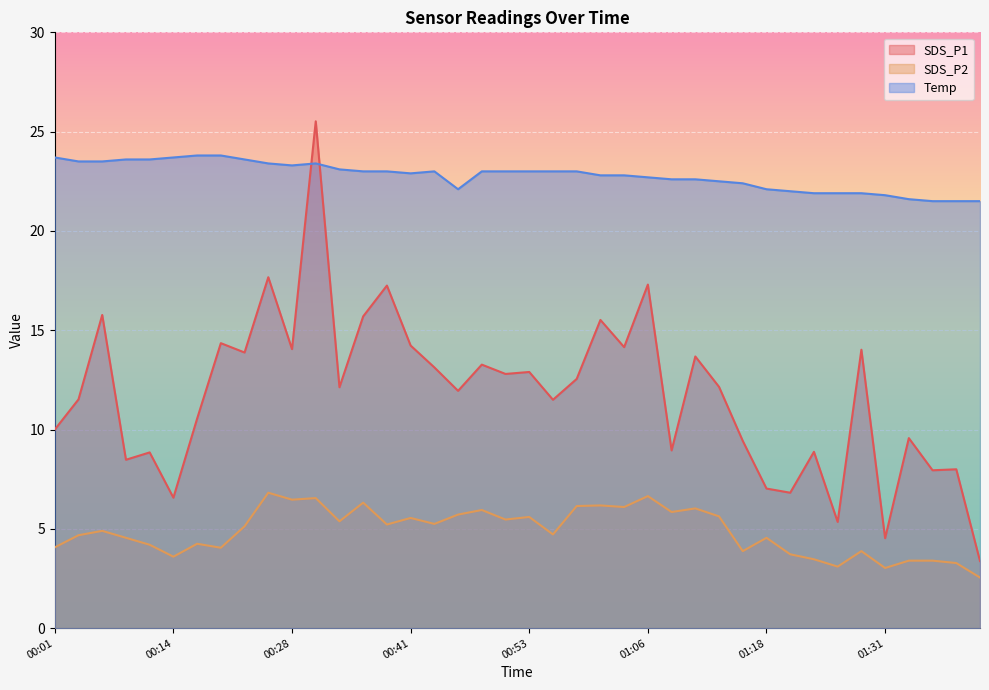

The value of SDS_P1 at 00:36 is 15.7. True or false?

True